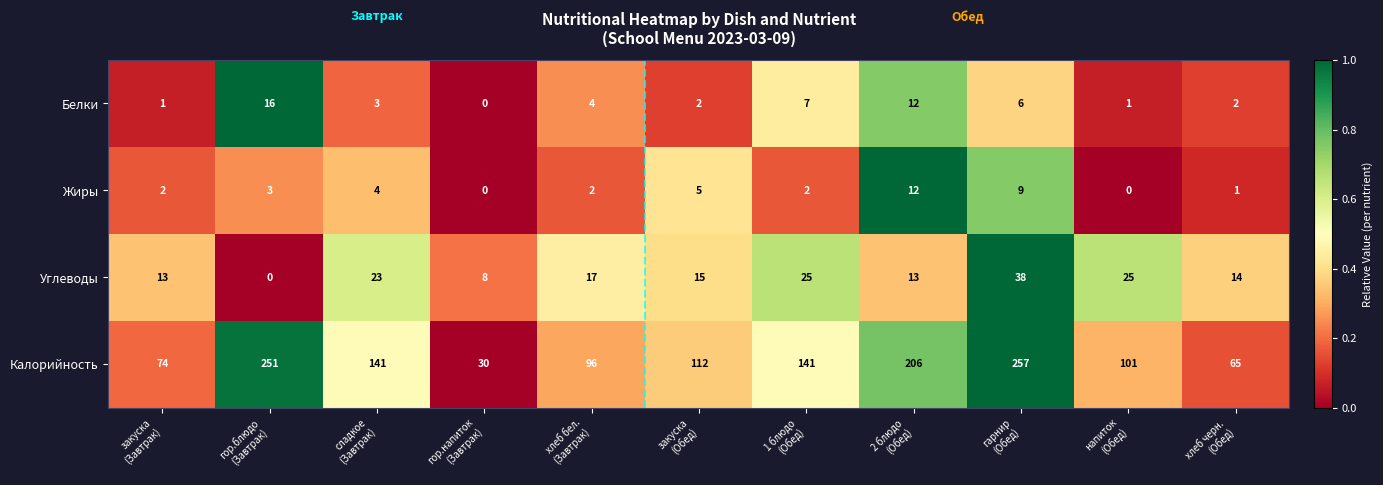

What is the maximum value shown in the chart?

257